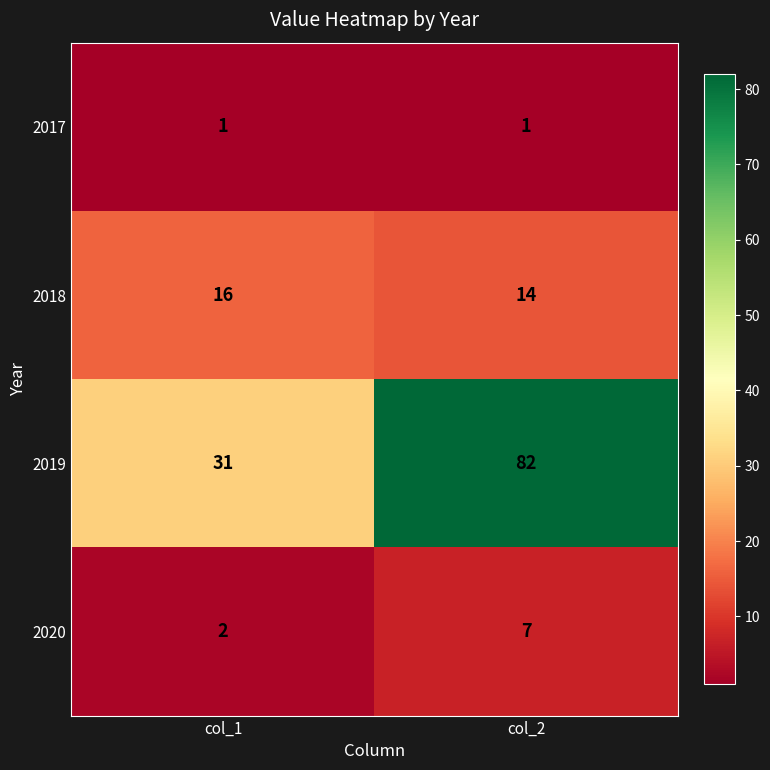

Which series has the widest spread of values?

2019